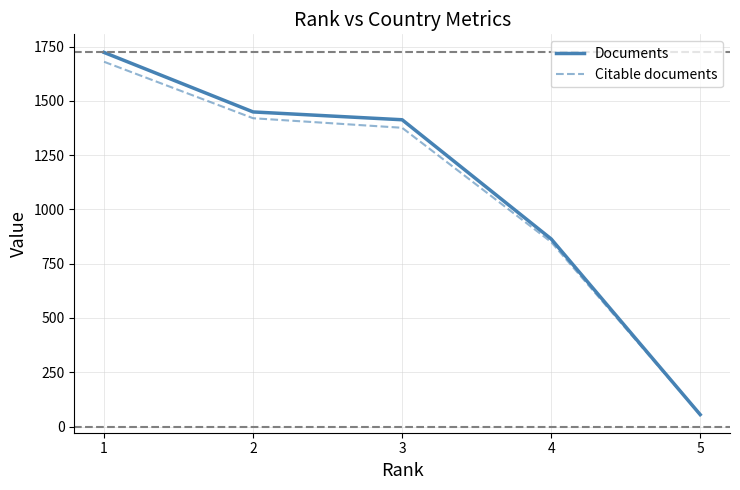

At which category does the chart reach its minimum across all series?

5